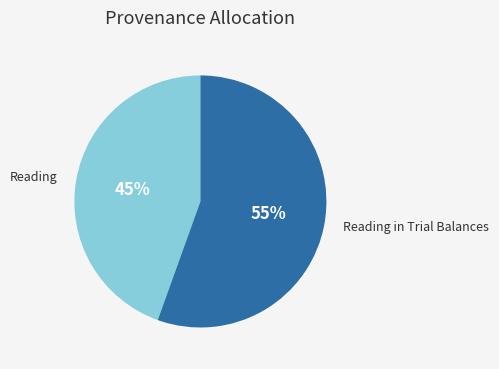

Which slice represents more than half of the pie?

Reading in Trial Balances